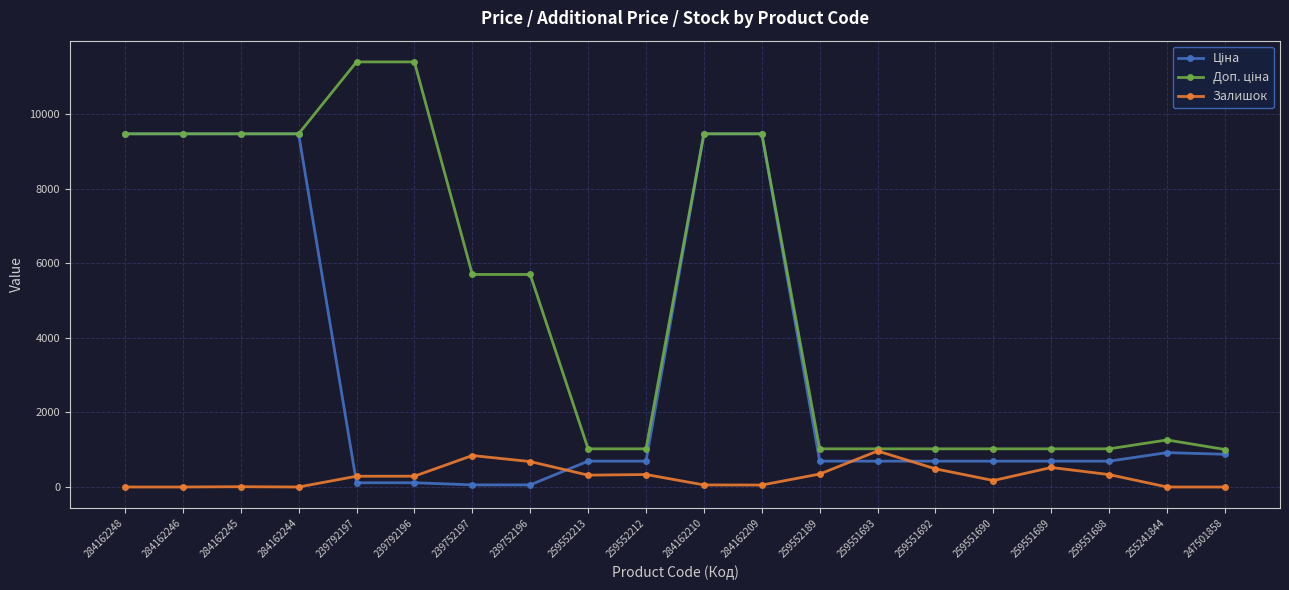

The value of Залишок at 284162248 is 385.8. True or false?

False